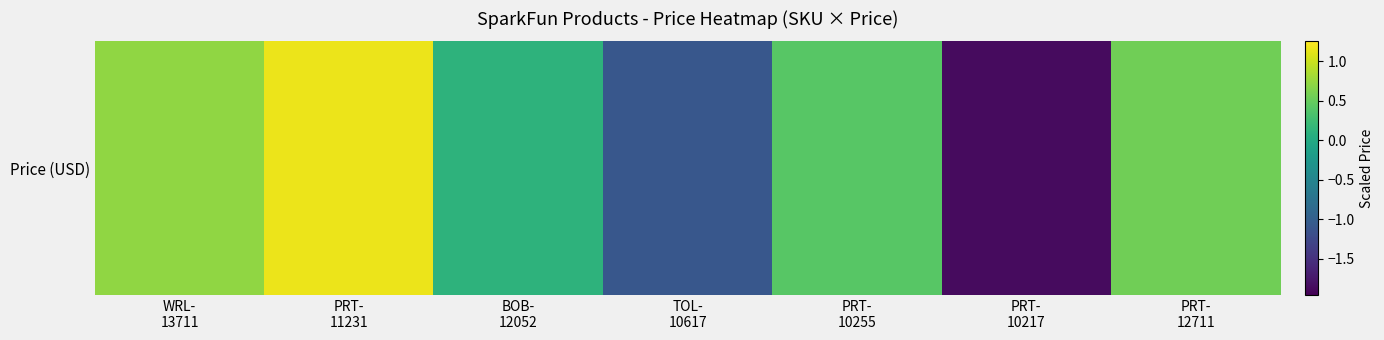

The value at WRL-
13711 is 0.4. True or false?

False